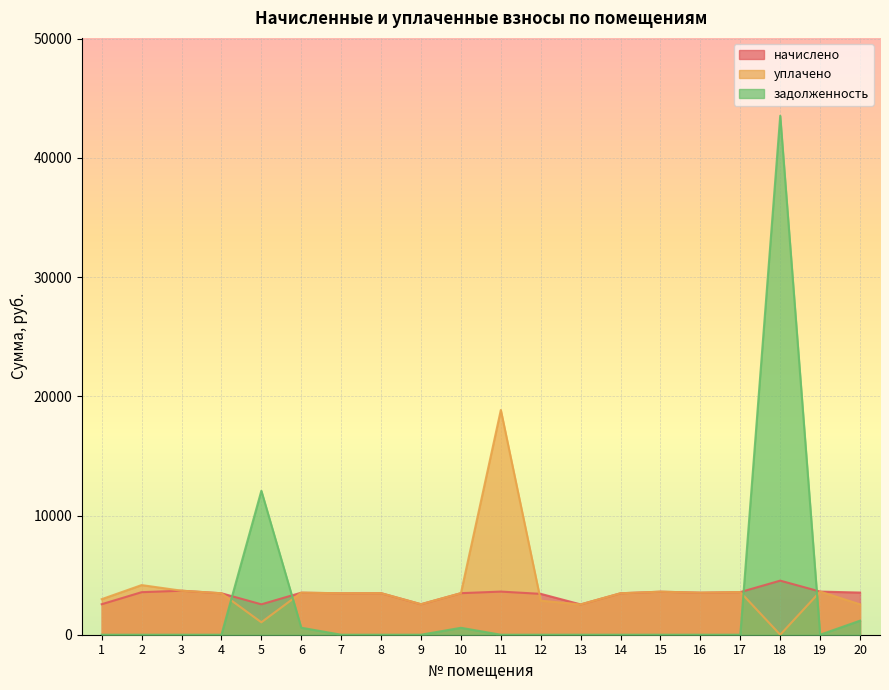

Where is the first local maximum for начислено?

3